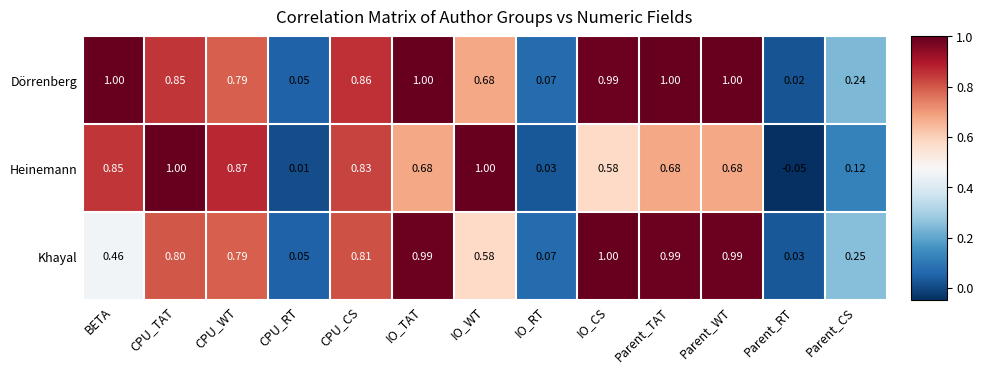

At which label is Khayal closest to 0?

Parent_RT